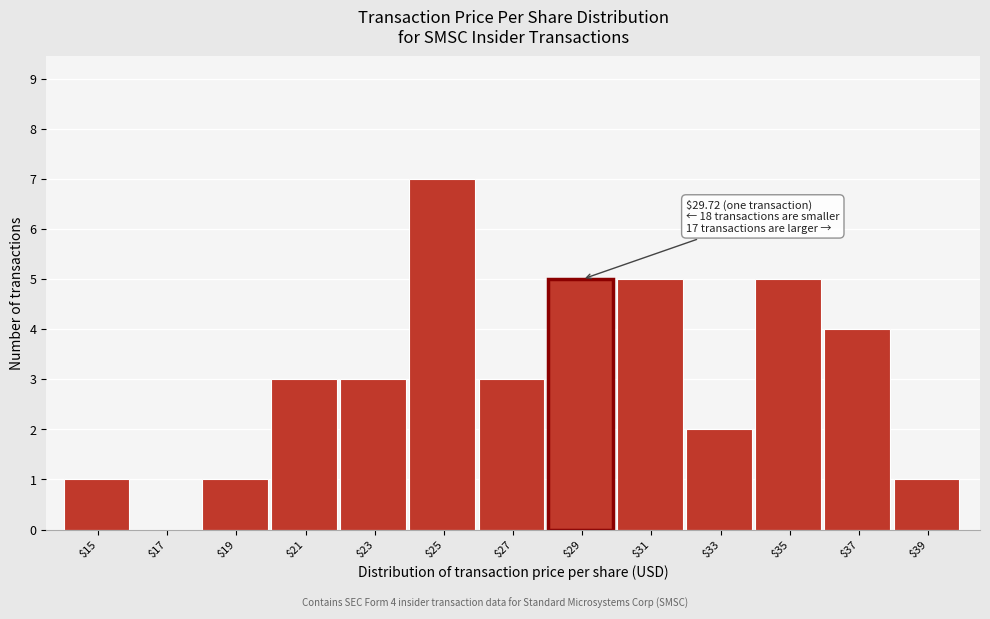

What value does the data have at $35?

5